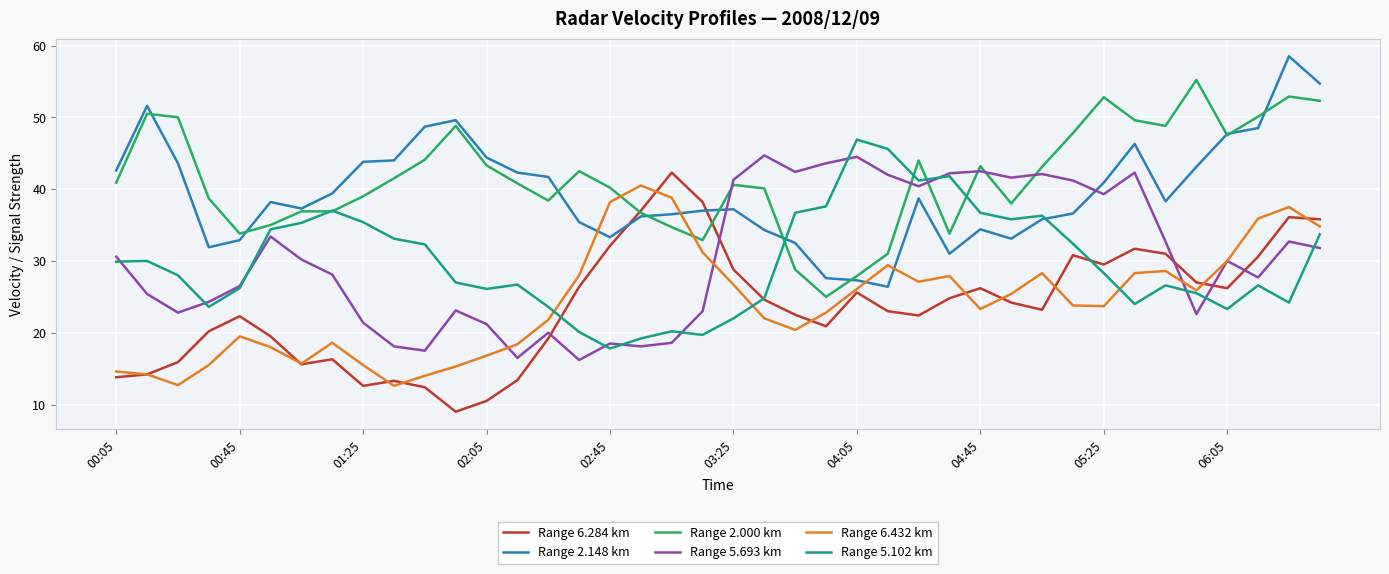

How many intersections are there between Range 2.148 km and Range 6.284 km?

2